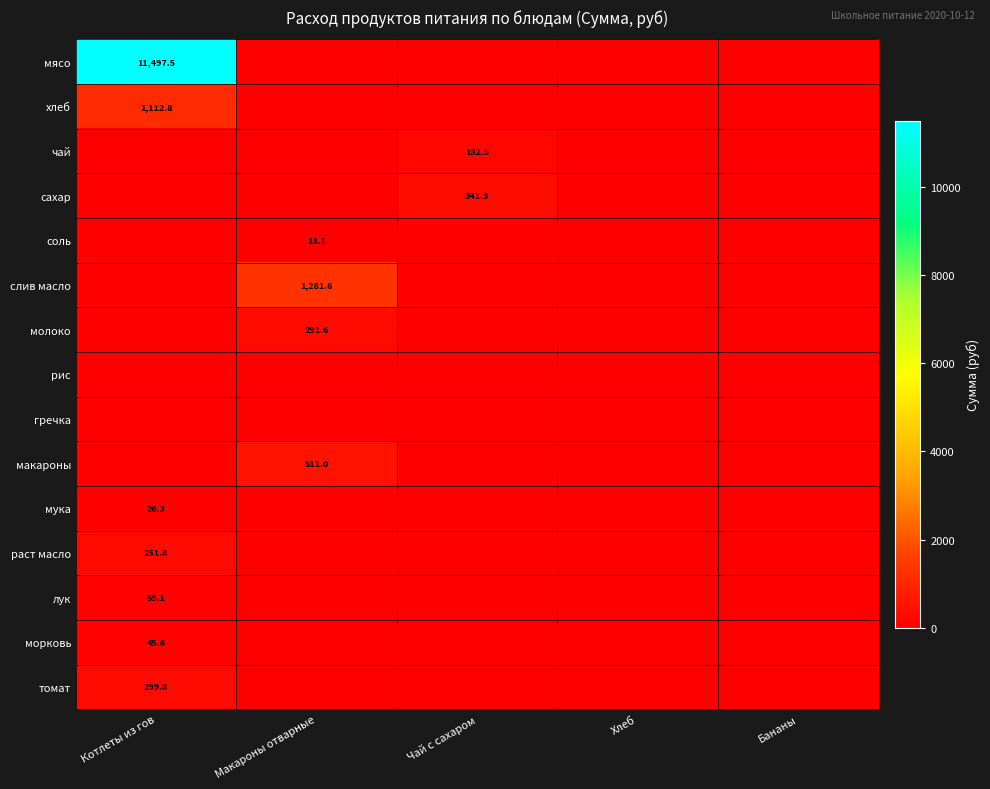

What is the total value across all series at Котлеты из гов?

13293.0